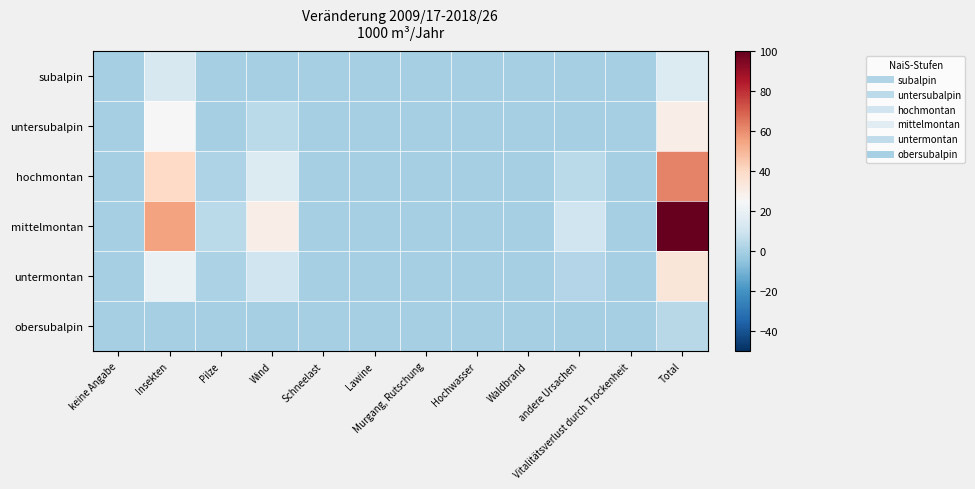

Reading left to right, extract all data points from this chart.

subalpin: keine Angabe=0	Insekten=13	Pilze=0	Wind=0	Schneelast=0	Lawine=0	Murgang, Rutschung=0	Hochwasser=0	Waldbrand=0	andere Ursachen=0	Vitalitätsverlust durch Trockenheit=0	Total=15
untersubalpin: keine Angabe=0	Insekten=25	Pilze=0	Wind=5	Schneelast=0	Lawine=0	Murgang, Rutschung=0	Hochwasser=0	Waldbrand=0	andere Ursachen=0	Vitalitätsverlust durch Trockenheit=0	Total=30
hochmontan: keine Angabe=0	Insekten=40	Pilze=2	Wind=15	Schneelast=0	Lawine=0	Murgang, Rutschung=0	Hochwasser=0	Waldbrand=0	andere Ursachen=5	Vitalitätsverlust durch Trockenheit=0	Total=62
mittelmontan: keine Angabe=0	Insekten=55	Pilze=5	Wind=30	Schneelast=0	Lawine=0	Murgang, Rutschung=0	Hochwasser=0	Waldbrand=0	andere Ursachen=10	Vitalitätsverlust durch Trockenheit=0	Total=100
untermontan: keine Angabe=0	Insekten=20	Pilze=1	Wind=10	Schneelast=0	Lawine=0	Murgang, Rutschung=0	Hochwasser=0	Waldbrand=0	andere Ursachen=3	Vitalitätsverlust durch Trockenheit=0	Total=34
obersubalpin: keine Angabe=0	Insekten=0	Pilze=0	Wind=0	Schneelast=0	Lawine=0	Murgang, Rutschung=0	Hochwasser=0	Waldbrand=0	andere Ursachen=0	Vitalitätsverlust durch Trockenheit=0	Total=4